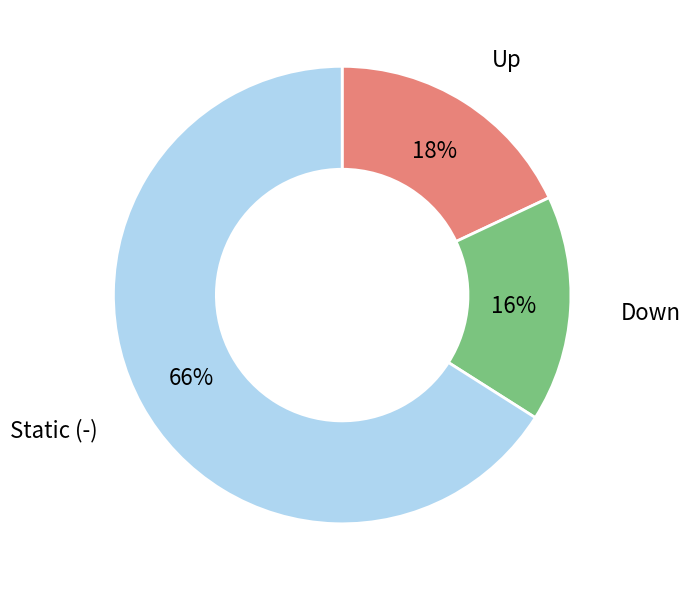

To the nearest percent, what is the average slice percentage?

33%